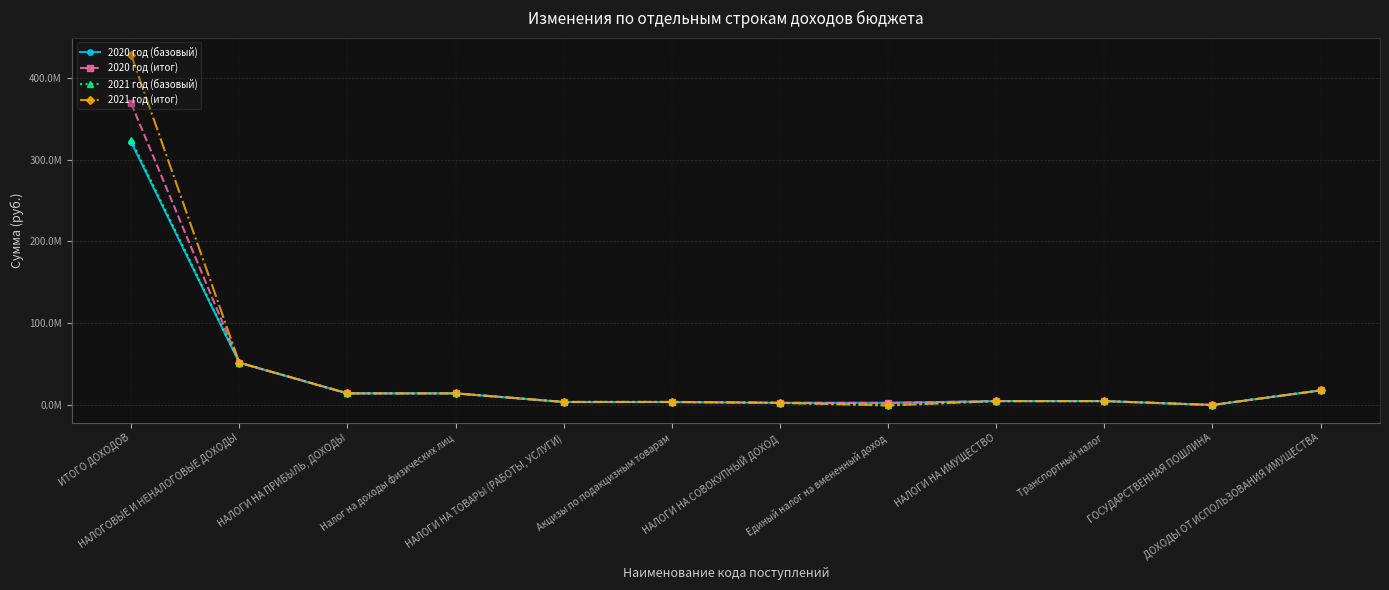

Does the chart have visible grid lines?

Yes